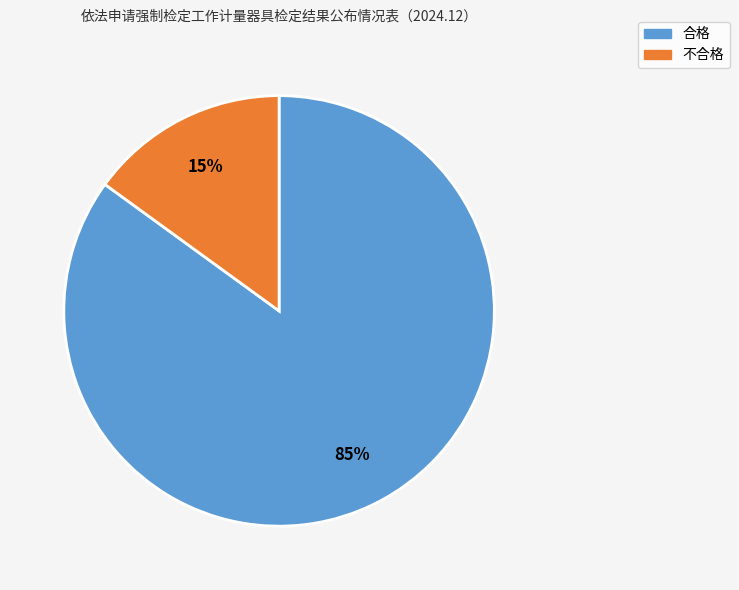

To the nearest percent, what portion does 合格 represent?

85%